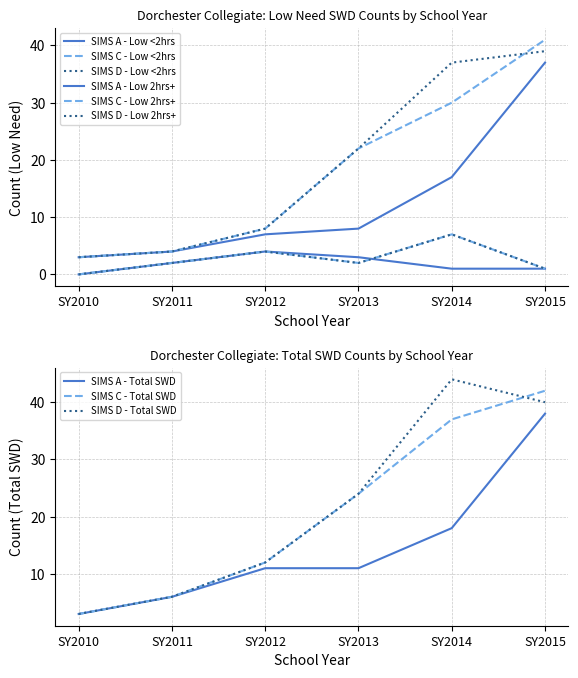

What is the value of the SIMS A - Low <2hrs point at the 5th from the left?

17